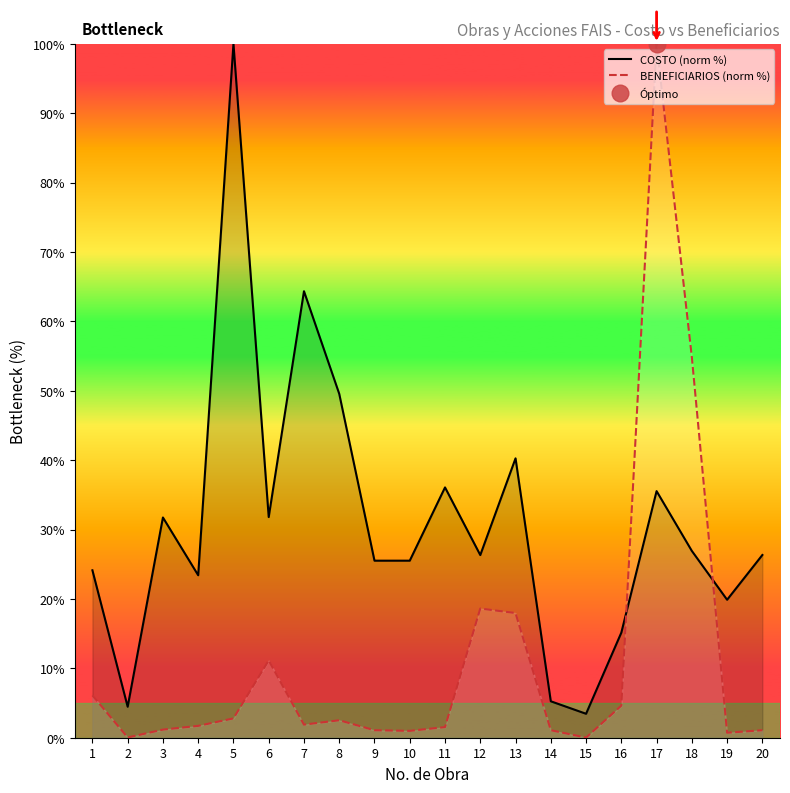

Where does the COSTO (norm %) series first go above 26?

3